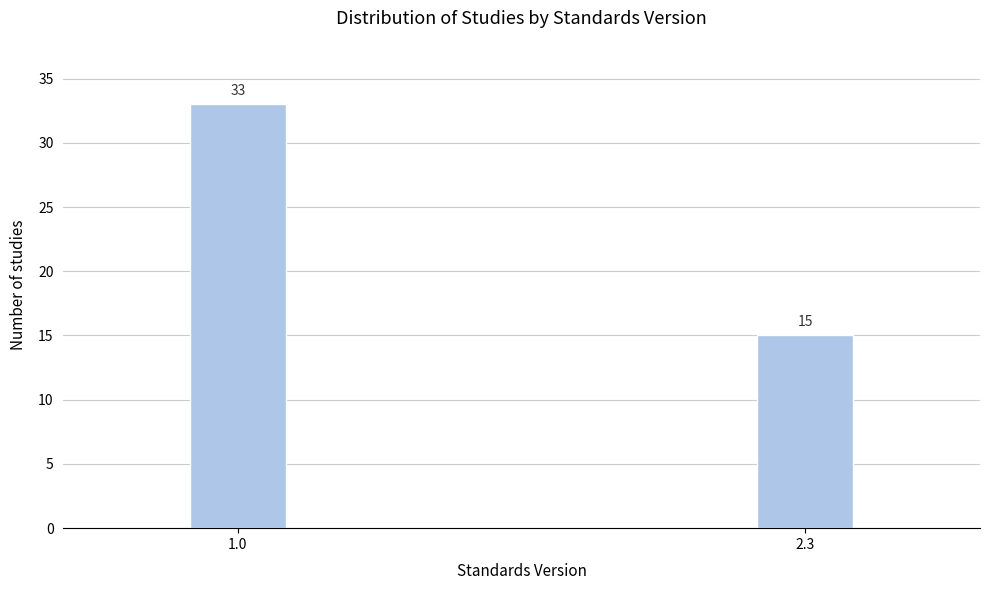

Reading left to right, what are all the values shown in this chart?

33	15